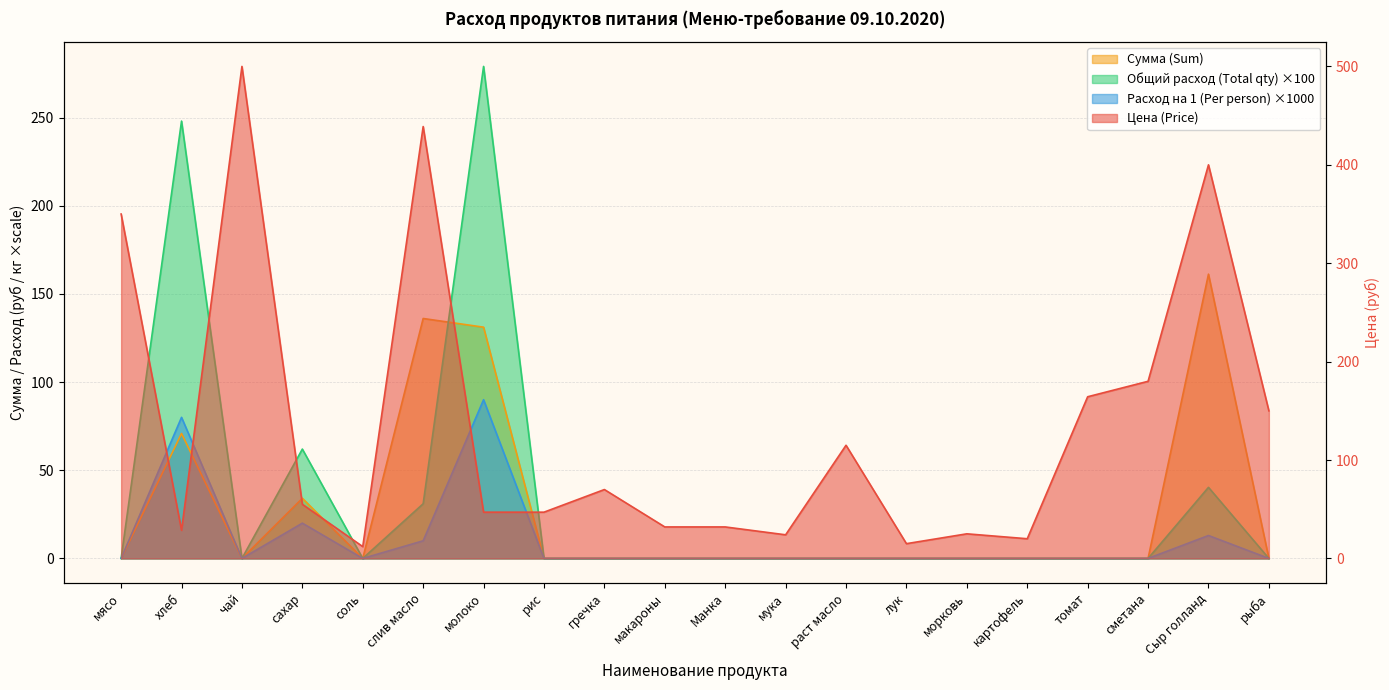

Reading right to left, transcribe all the data shown in this chart.

Цена (Price): рыба=150.0	Сыр голланд=400.0	сметана=180.0	томат=164.3	картофель=20.0	морковь=25.0	лук=15.0	раст масло=115.0	мука=24.0	Манка=32.0	макароны=32.0	гречка=70.0	рис=47.0	молоко=47.0	слив масло=438.9	соль=12.0	сахар=55.0	чай=500.0	хлеб=28.6	мясо=350.0
Сумма (Sum): рыба=0.0	Сыр голланд=161.2	сметана=0.0	томат=0.0	картофель=0.0	морковь=0.0	лук=0.0	раст масло=0.0	мука=0.0	Манка=0.0	макароны=0.0	гречка=0.0	рис=0.0	молоко=131.1	слив масло=136.1	соль=0.0	сахар=34.1	чай=0.0	хлеб=70.9	мясо=0.0
Общий расход (Total qty): рыба=0.0	Сыр голланд=40.3	сметана=0.0	томат=0.0	картофель=0.0	морковь=0.0	лук=0.0	раст масло=0.0	мука=0.0	Манка=0.0	макароны=0.0	гречка=0.0	рис=0.0	молоко=279.0	слив масло=31.0	соль=0.0	сахар=62.0	чай=0.0	хлеб=248.0	мясо=0.0
Расход на 1 (Per person): рыба=0.0	Сыр голланд=13.0	сметана=0.0	томат=0.0	картофель=0.0	морковь=0.0	лук=0.0	раст масло=0.0	мука=0.0	Манка=0.0	макароны=0.0	гречка=0.0	рис=0.0	молоко=90.0	слив масло=10.0	соль=0.0	сахар=20.0	чай=0.0	хлеб=80.0	мясо=0.0